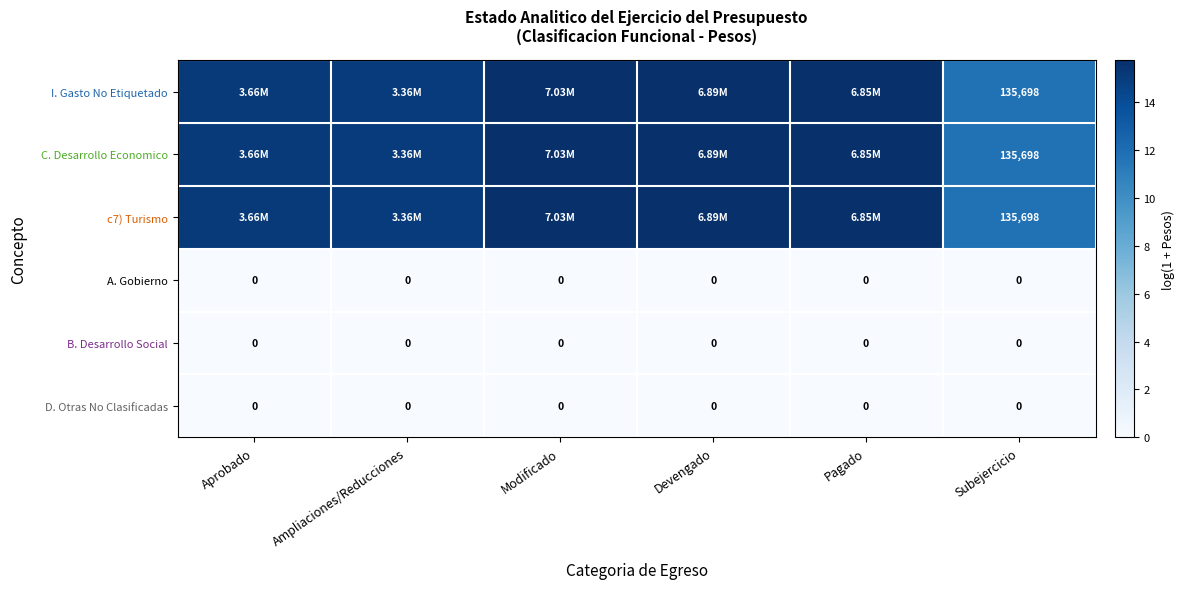

Is the value of I. Gasto No Etiquetado at Subejercicio greater than the value of A. Gobierno at Modificado?

Yes